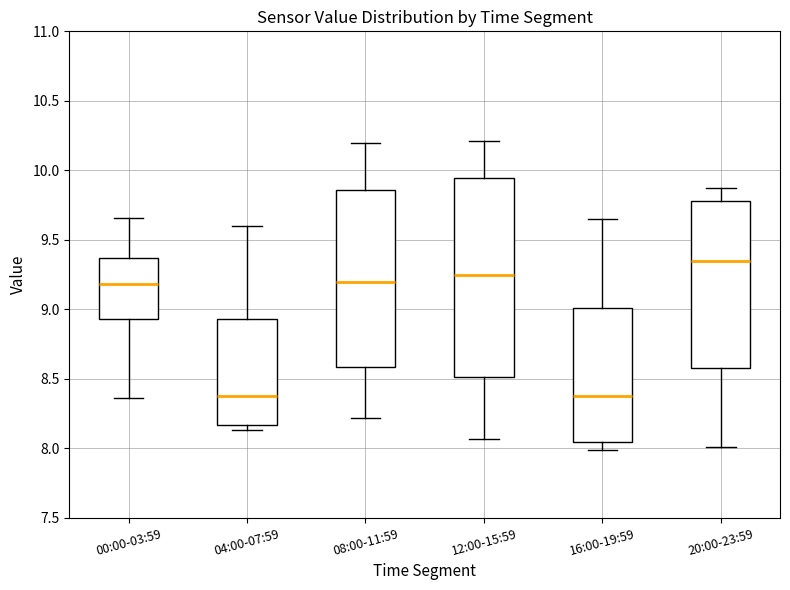

Where does the median line of the box for 16:00-19:59 sit on the y-axis? The values are not printed on the chart, so give them approximately, as read against the axis.

8.40